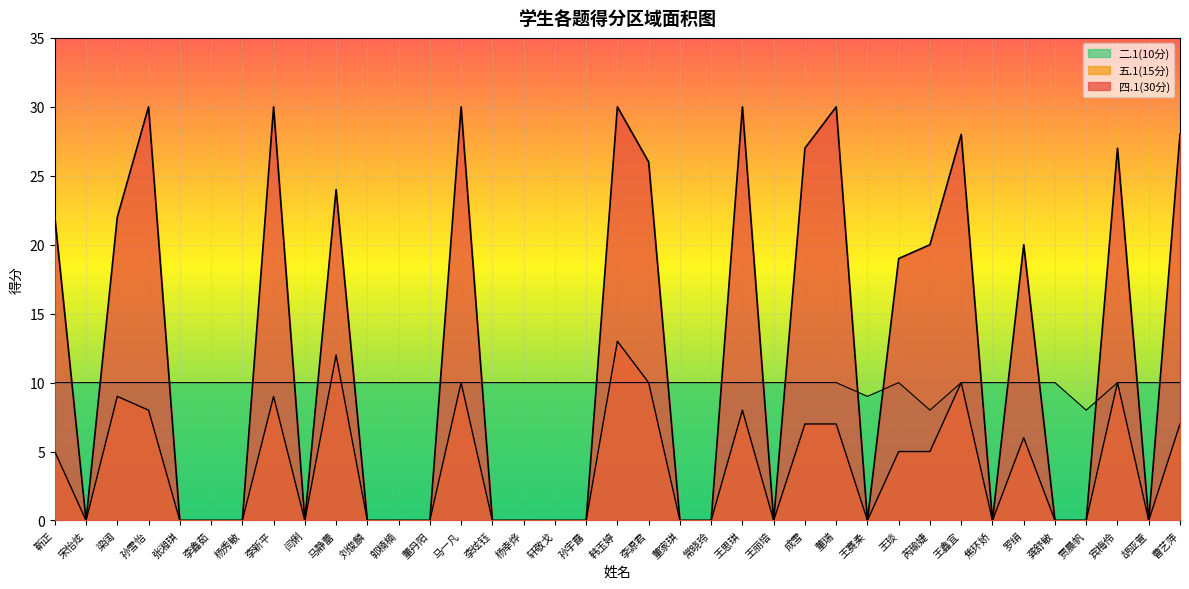

In 二.1(10分), how many points are lower than both neighbors (excluding endpoints)?

3